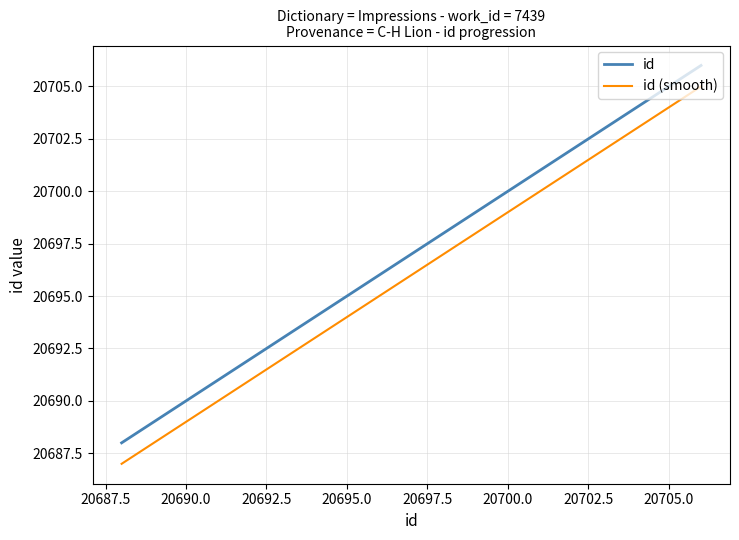

True or false: id and id (smooth) intersect in this chart.

False